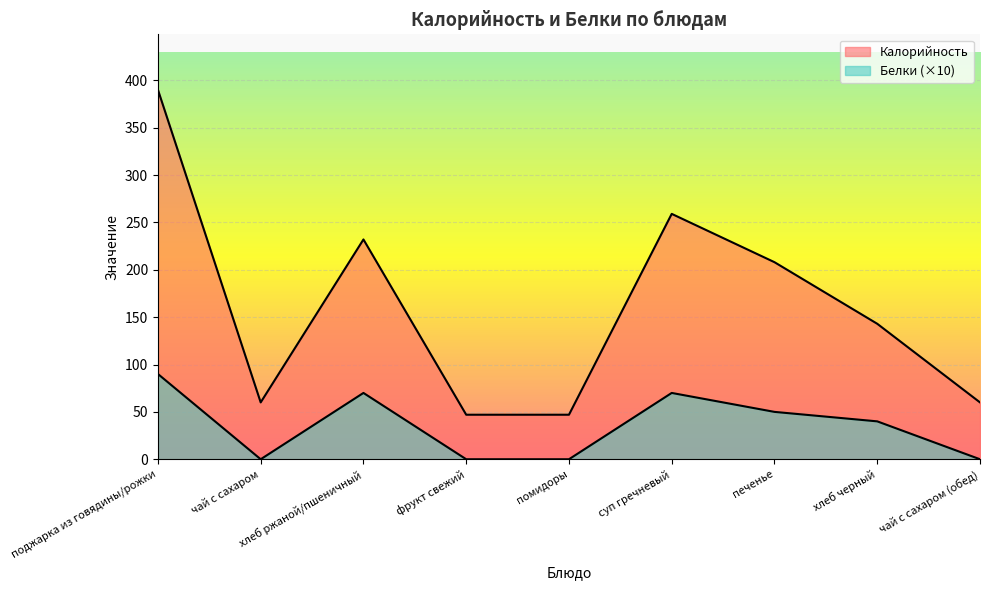

At which label does Калорийность first exceed 143?

поджарка из говядины/рожки